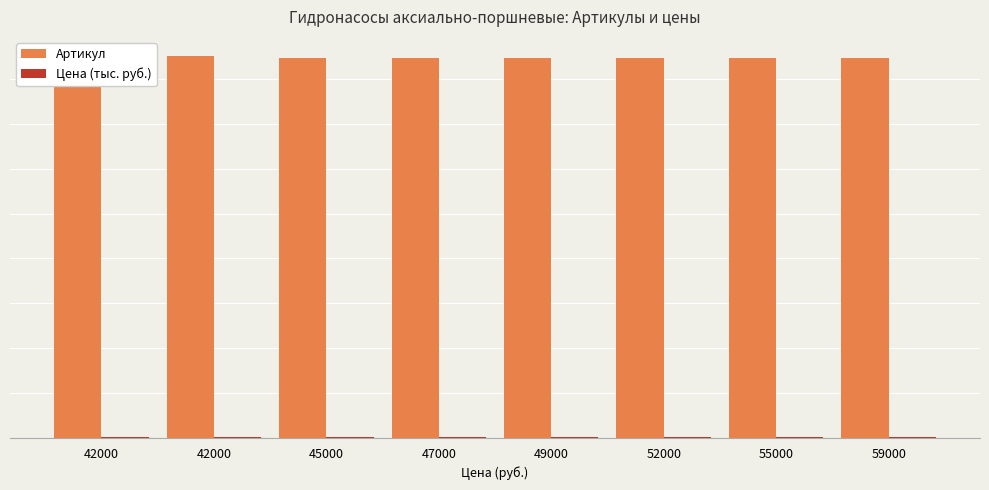

At which category is the sum across all series the highest?

42000